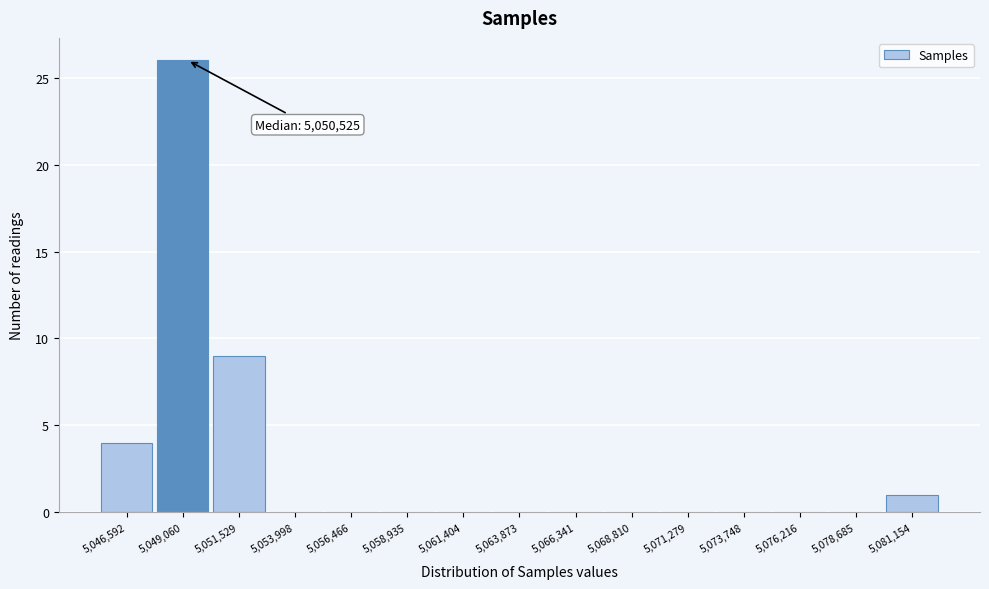

Reading left to right, extract all data points from this chart.

5,046,592=4	5,049,060=26	5,051,529=9	5,053,998=0	5,056,466=0	5,058,935=0	5,061,404=0	5,063,873=0	5,066,341=0	5,068,810=0	5,071,279=0	5,073,748=0	5,076,216=0	5,078,685=0	5,081,154=1